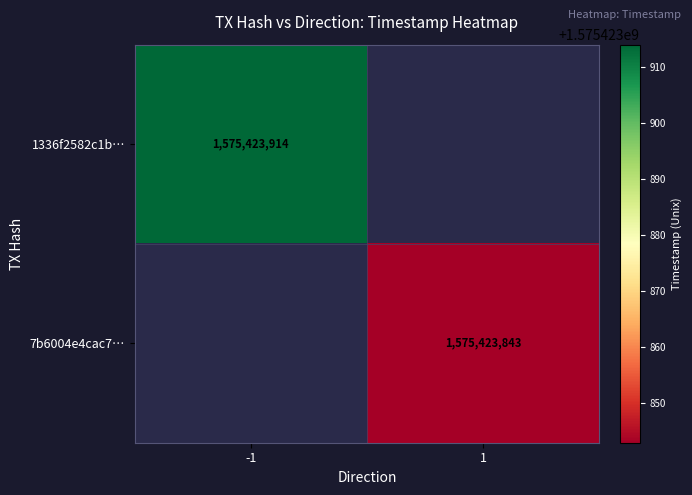

Which series changed the most between direction and time_stamp?

1336f2582c1bb89e2889e4743e6a0fde3c43b47